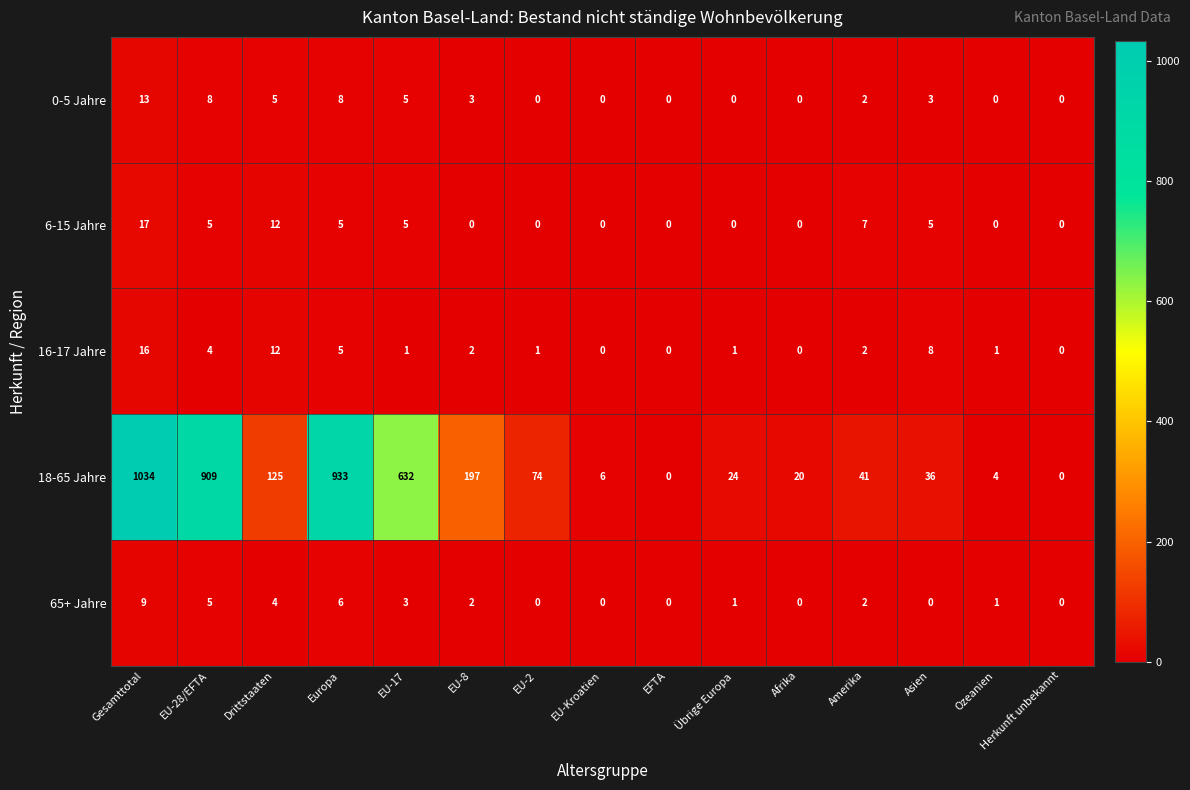

At which label is 6-15 Jahre closest to 8?

Amerika